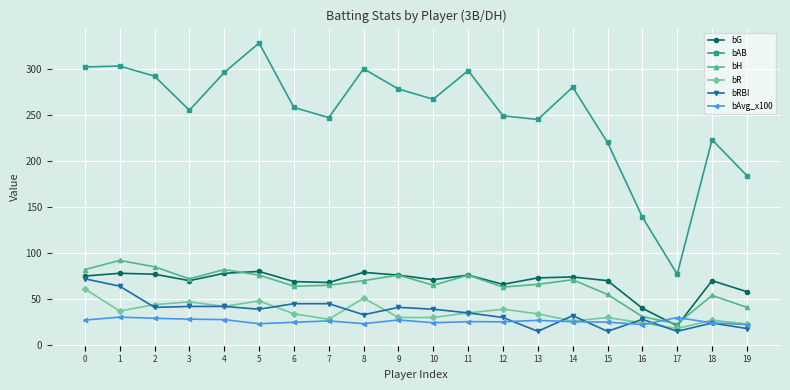

True or false: bAvg_x100 has more than 0 points higher than both neighbors.

True